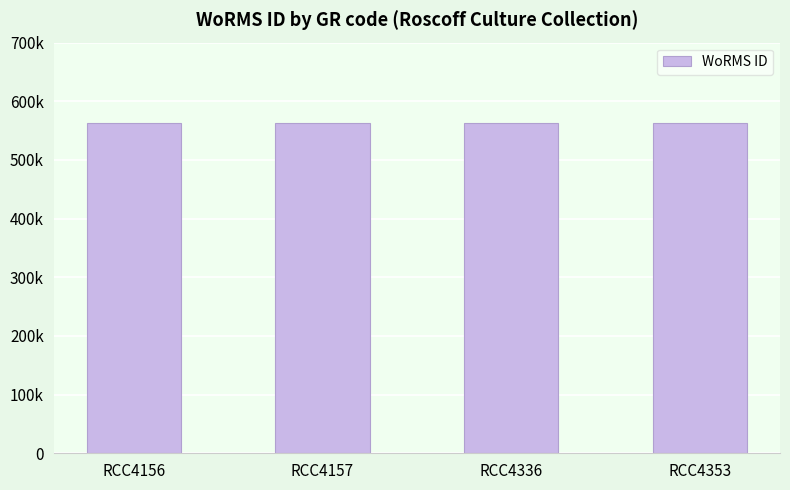

Does the chart contain any negative values?

No